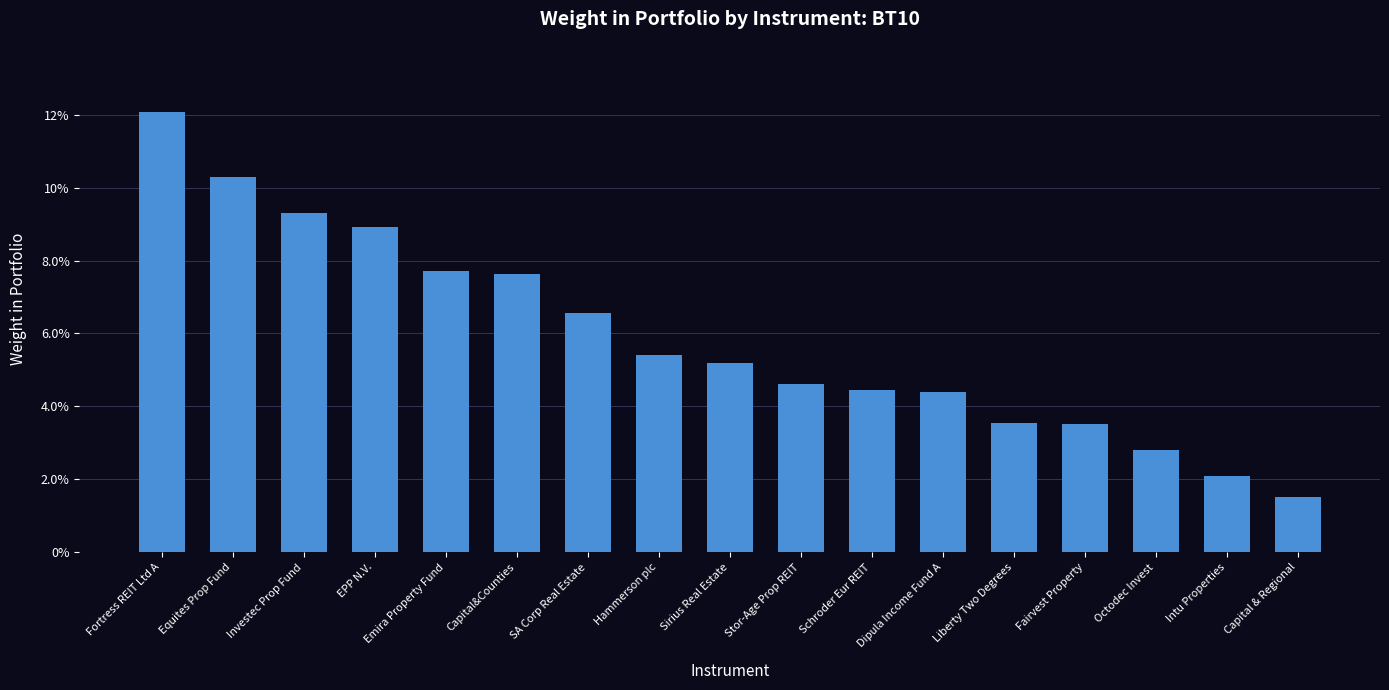

Which has a higher value, EPP N.V. or Capital & Regional?

EPP N.V.